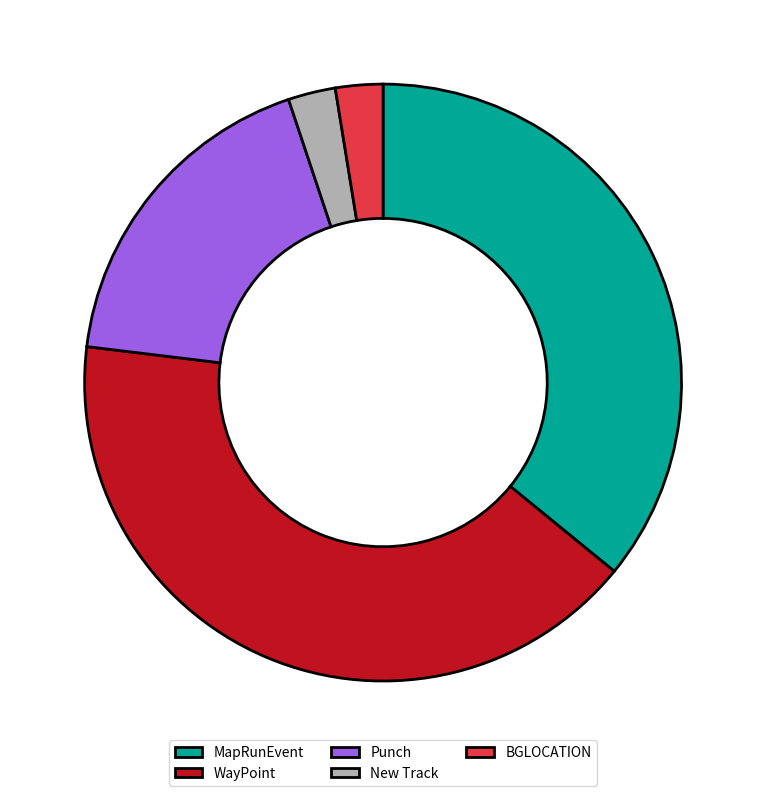

What is the largest slice in the pie chart?

WayPoint